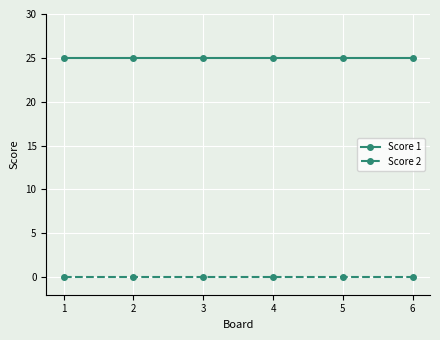

Rank the series at 2 from highest to lowest value.

Score 1, Score 2